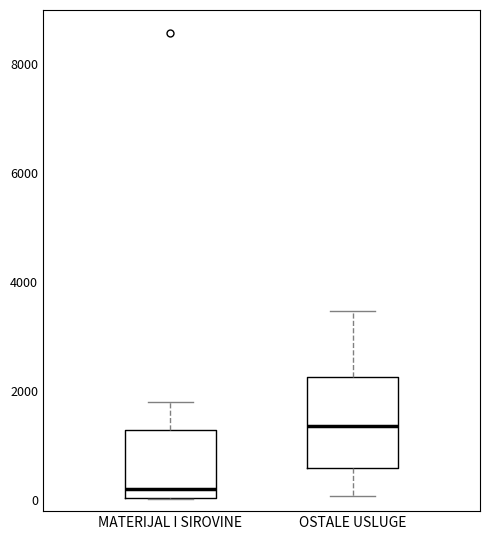

Which box has the highest median line?

OSTALE USLUGE